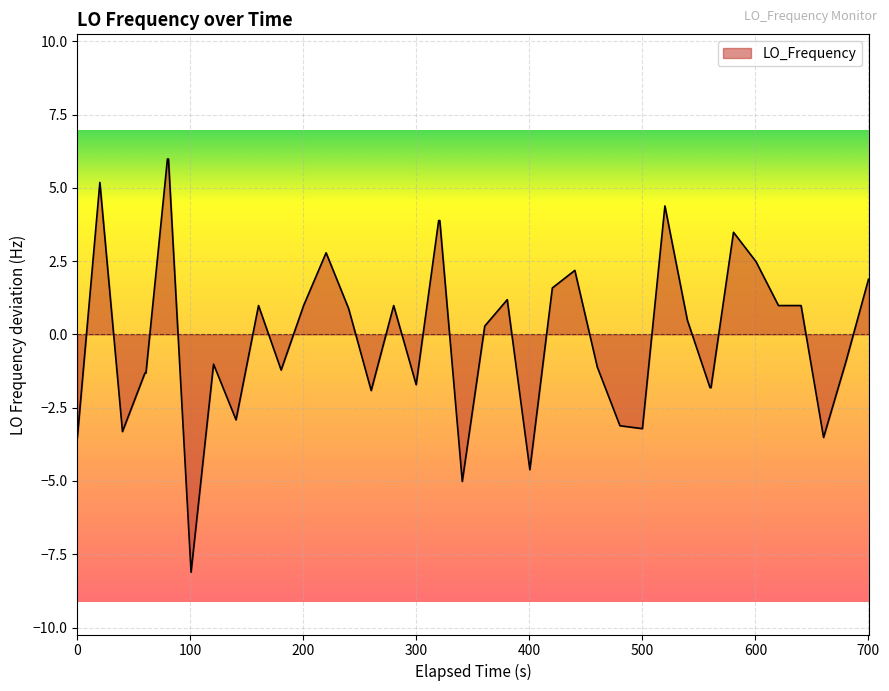

How many interior local peaks (higher than both neighbors) does the data have?

9